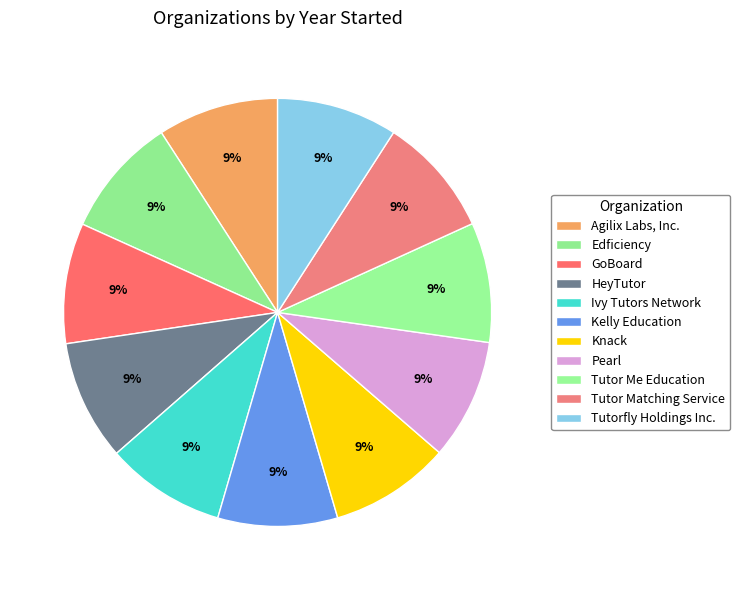

Count the number of slices in the pie.

11